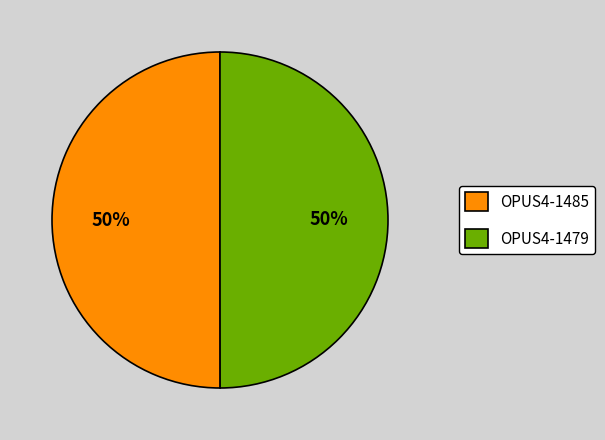

Is it true that OPUS4-1485 is 50% of the pie?

True